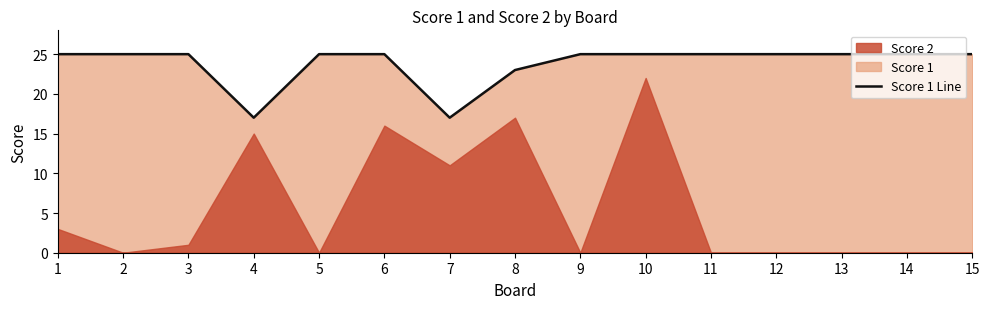

Rank the categories by value from lowest to highest.

4, 7, 8, 1, 2, 3, 5, 6, 9, 10, 11, 12, 13, 14, 15